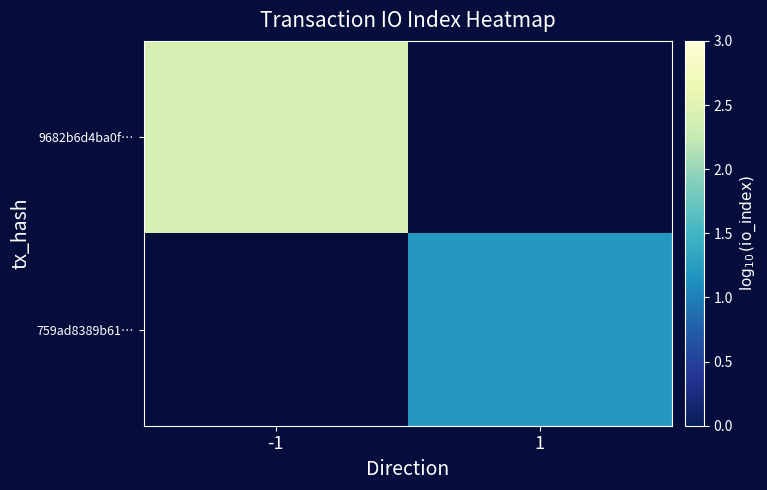

Which series has the largest range (max minus min)?

9682b6d4ba0f…